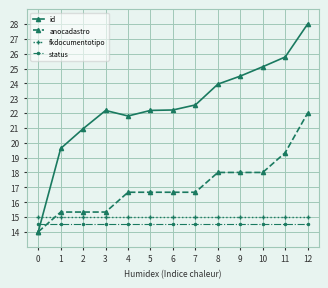

Is it true that id equals 6.9 at 11?

False